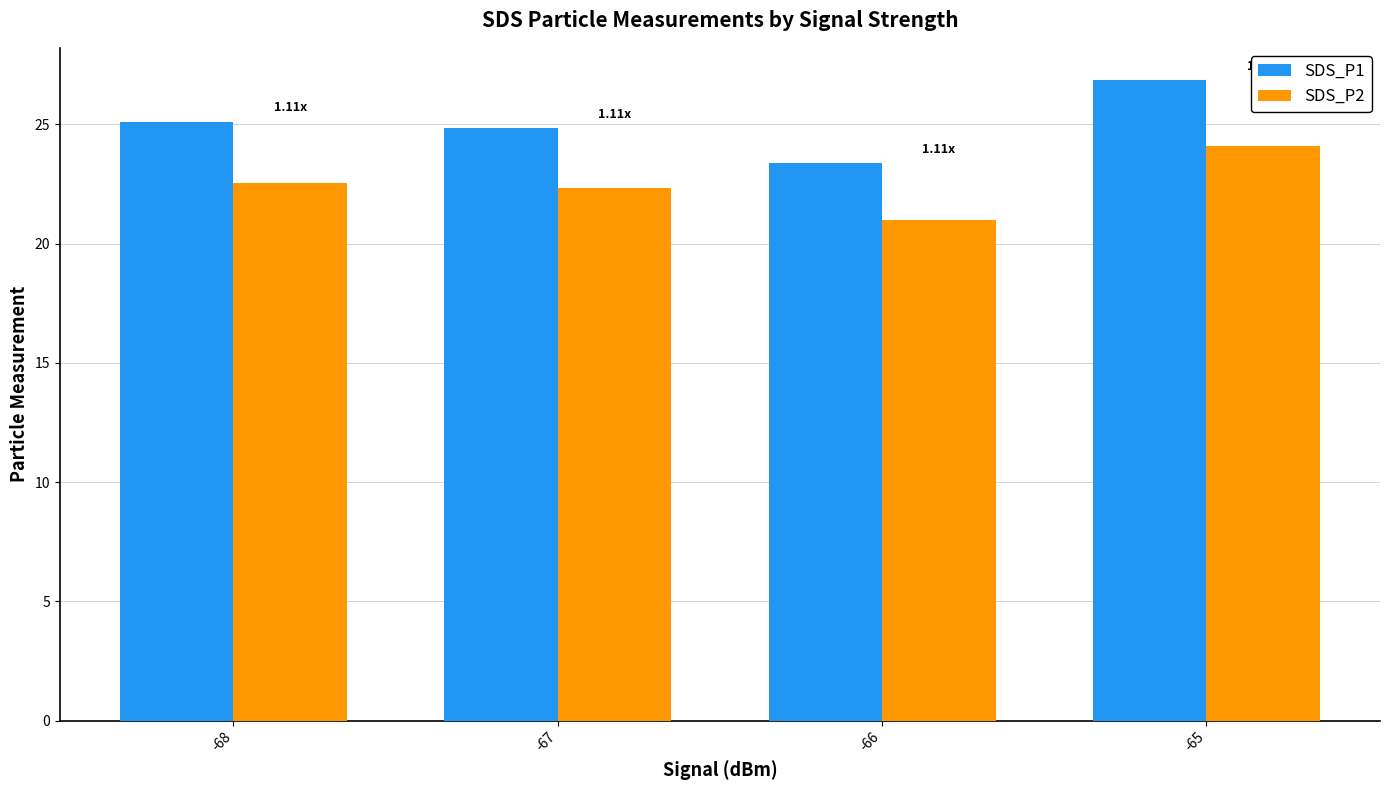

What is the difference between the maximum and second lowest values in the SDS_P2 series?

1.8